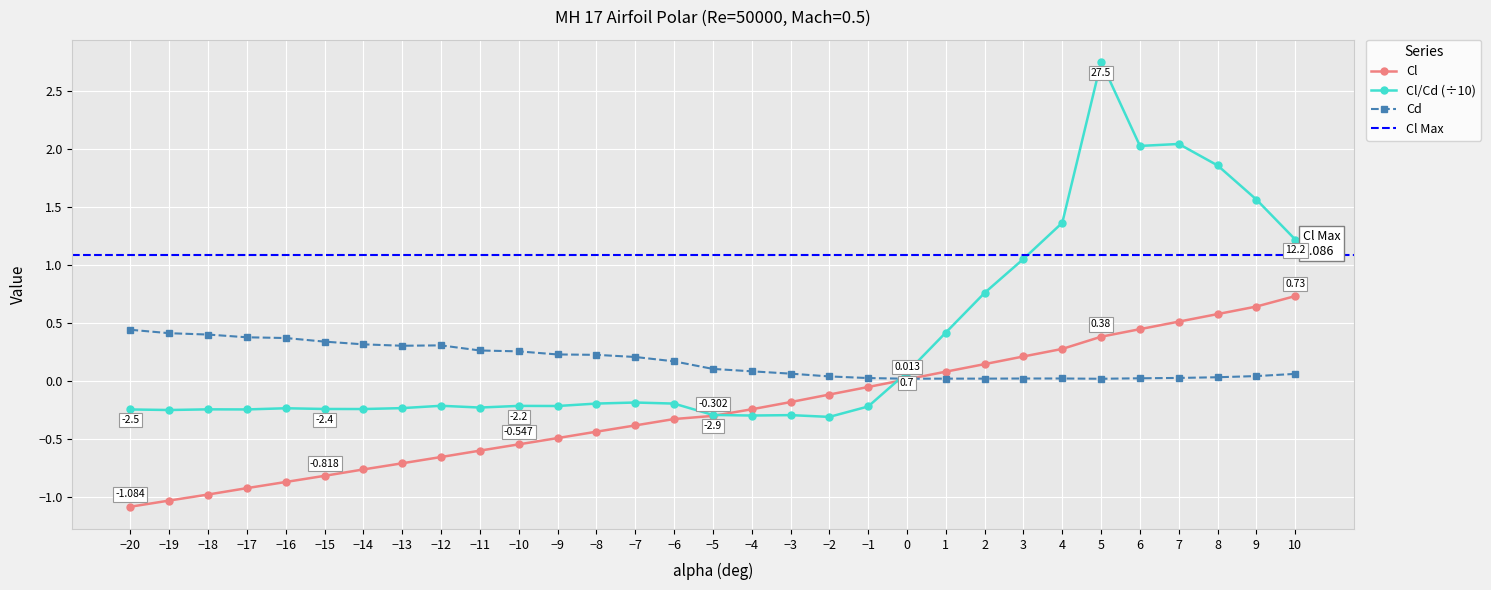

What is the difference between the highest and lowest values at 10?

1.2